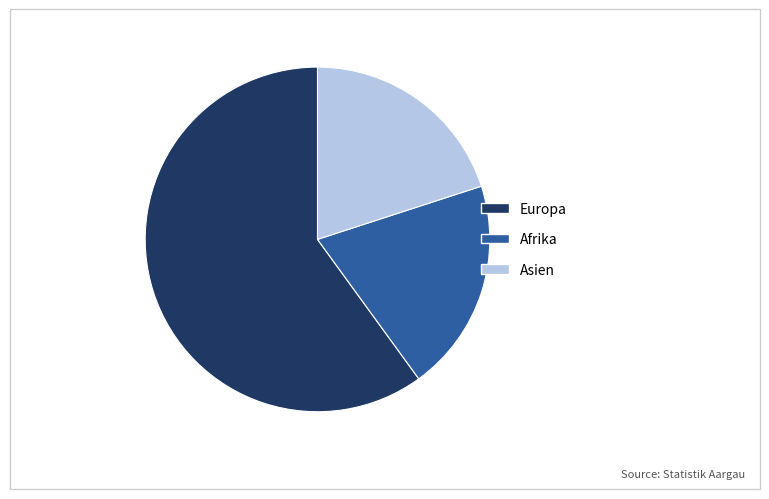

What is the ratio of the value at Europa to the value at Afrika?

3.0